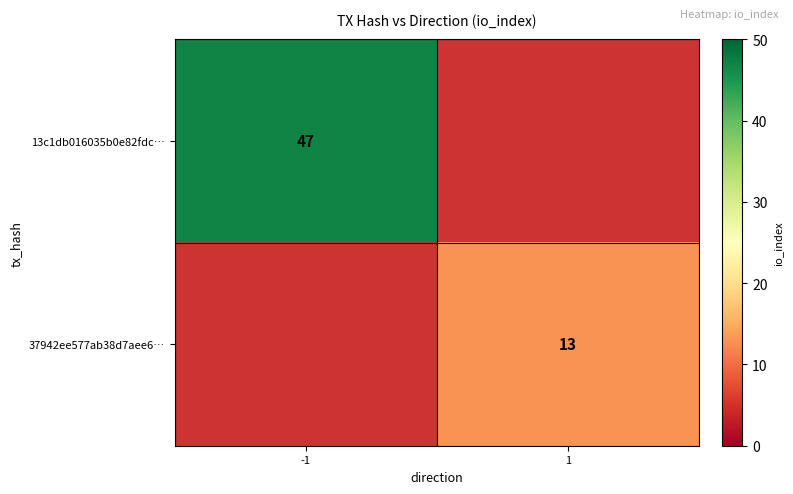

Count the number of data series in this chart.

2